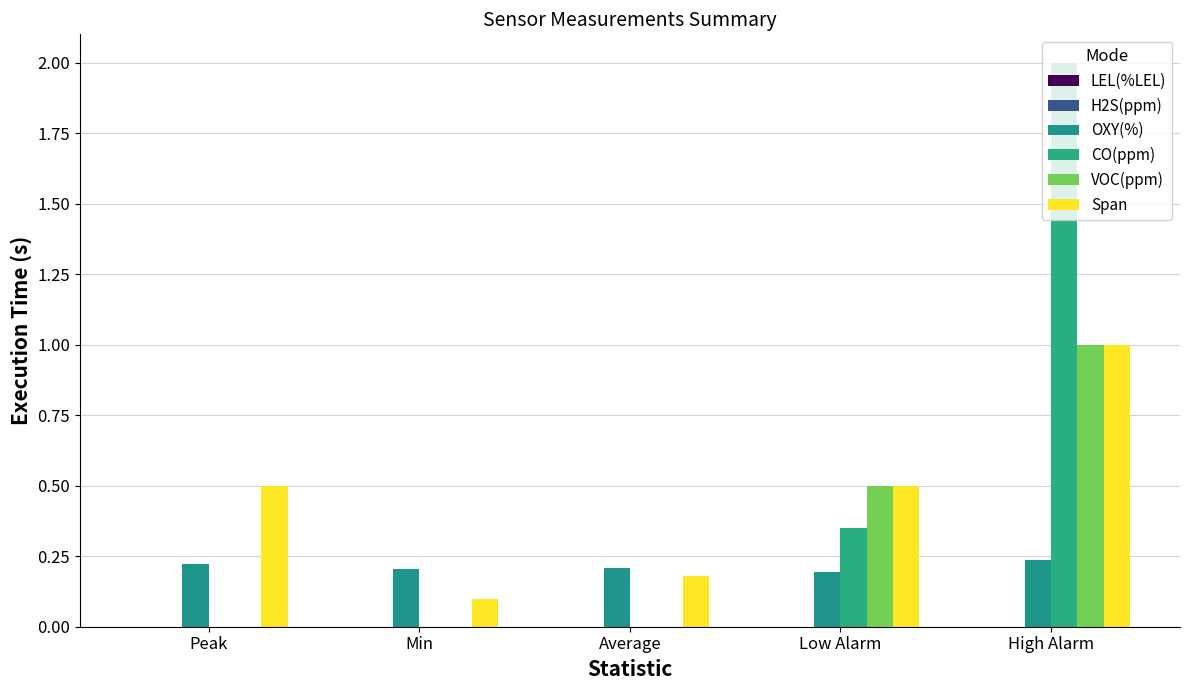

At how many categories does at least one series exceed 0?

5